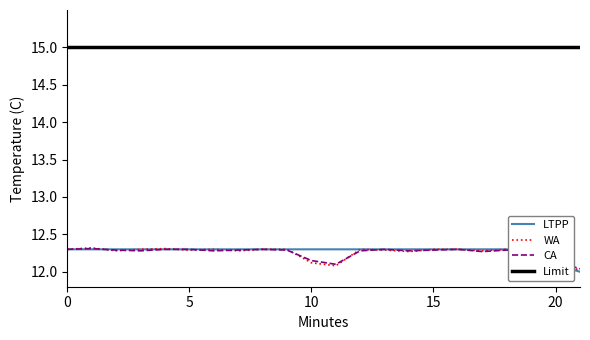

The Limit series shows 9.4 at 5. True or false?

False